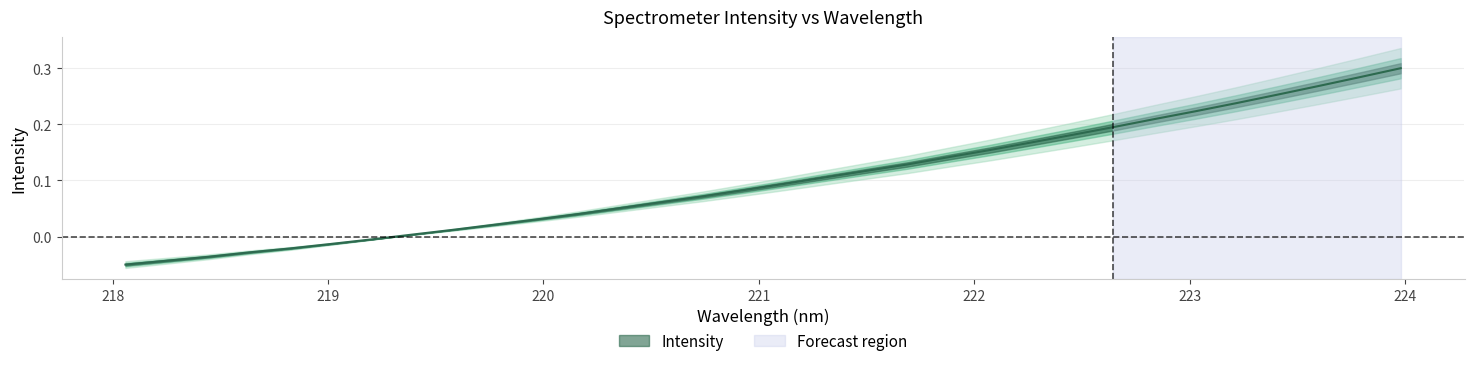

The value at 218.8244 is -0.0. True or false?

True